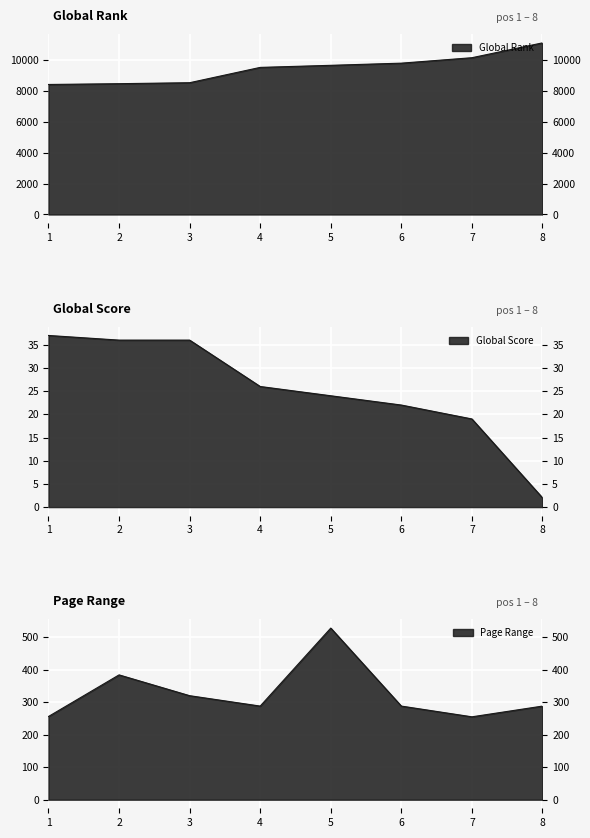

What is the lowest value of the Global Score series?

2